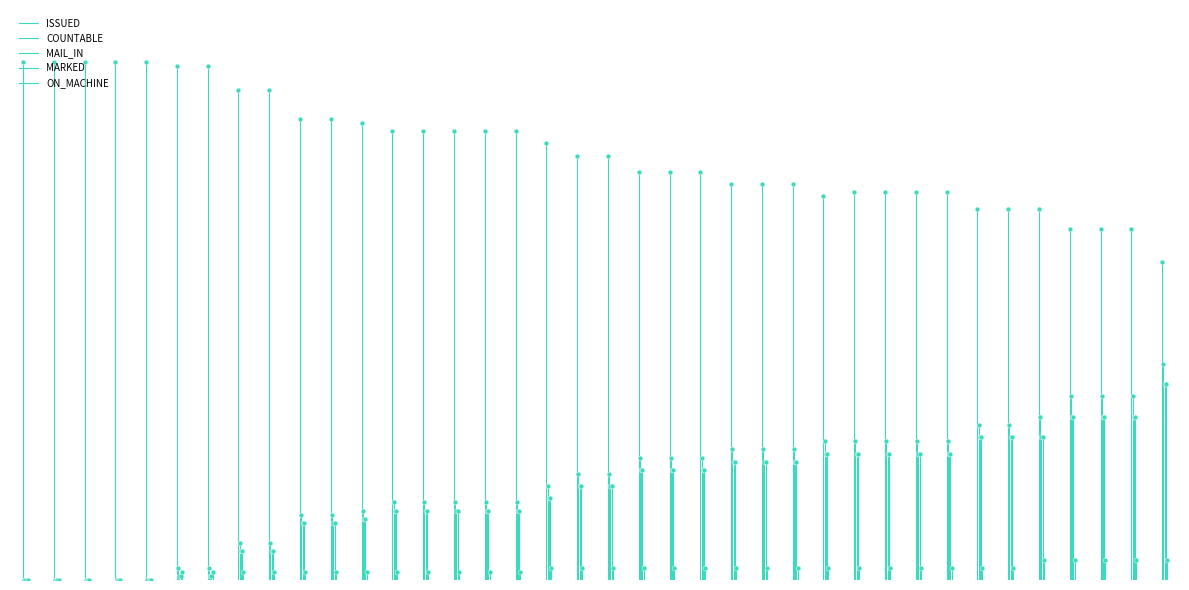

Is the value of ISSUED at 1 greater than the value of ON_MACHINE at 1?

Yes